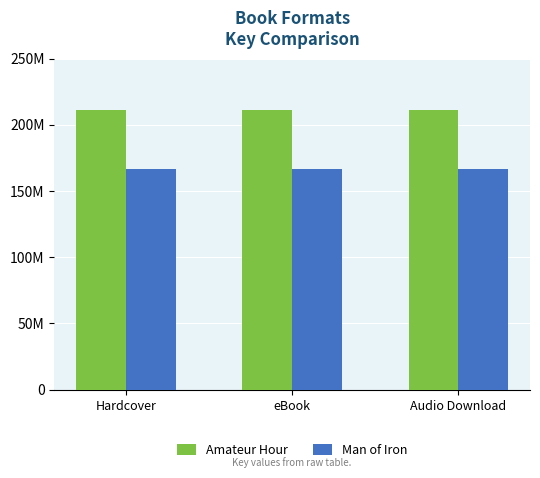

What are all the series names shown in the legend?

Amateur Hour, Man of Iron